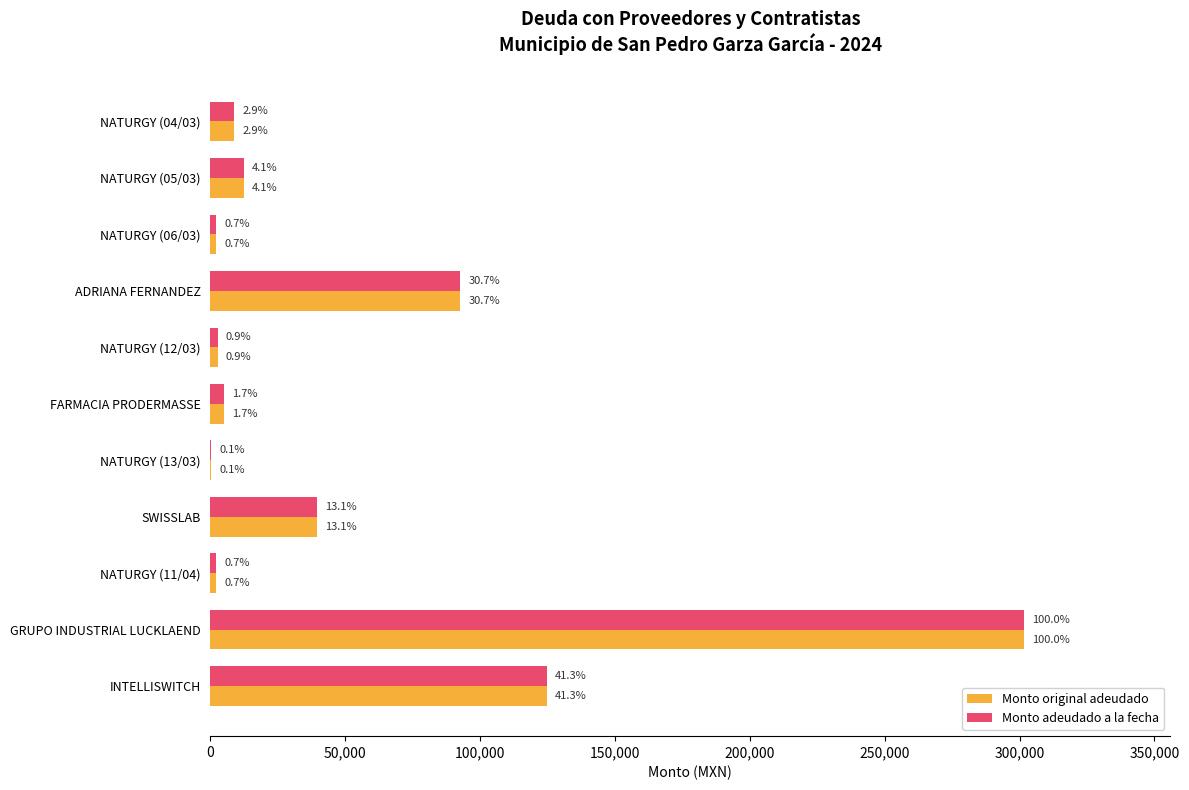

Rank the series by their maximum value, from lowest to highest.

Monto original adeudado, Monto adeudado a la fecha